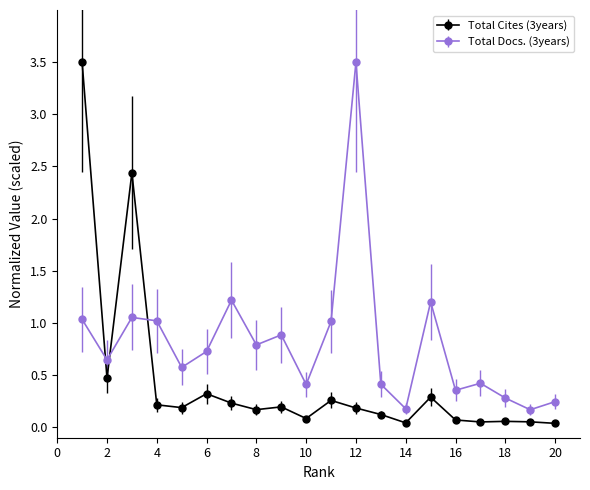

List the series in order of their overall mean, highest first.

Total Docs. (3years), Total Cites (3years)